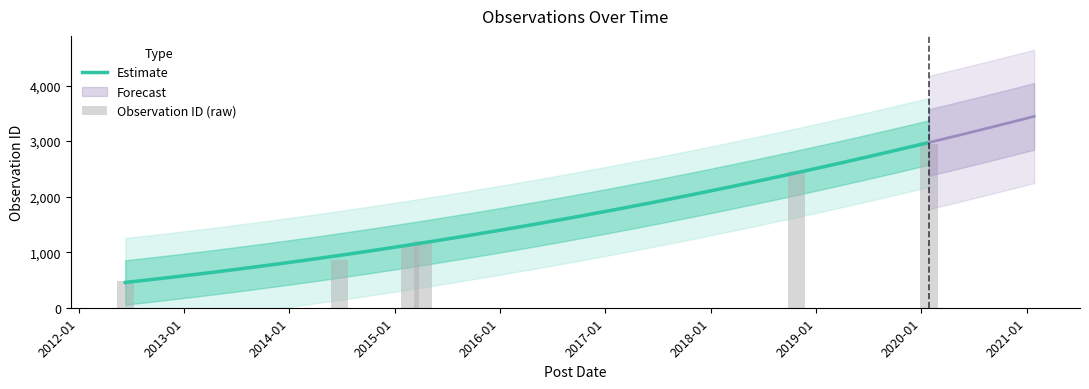

Which label corresponds to the smallest value in the chart?

2012-06-11